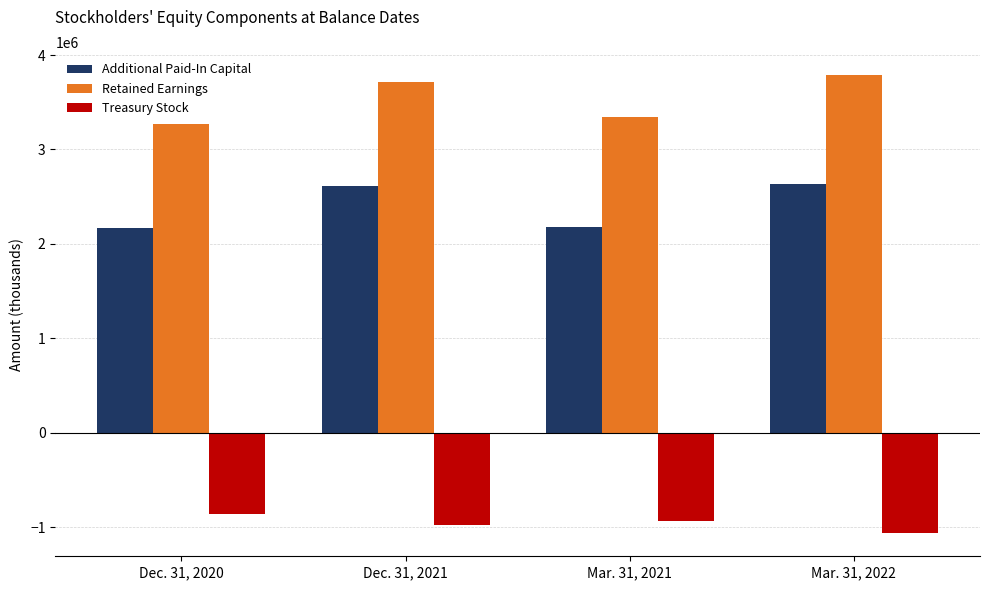

What are all the series names shown in the legend?

Additional Paid-In Capital, Retained Earnings, Treasury Stock